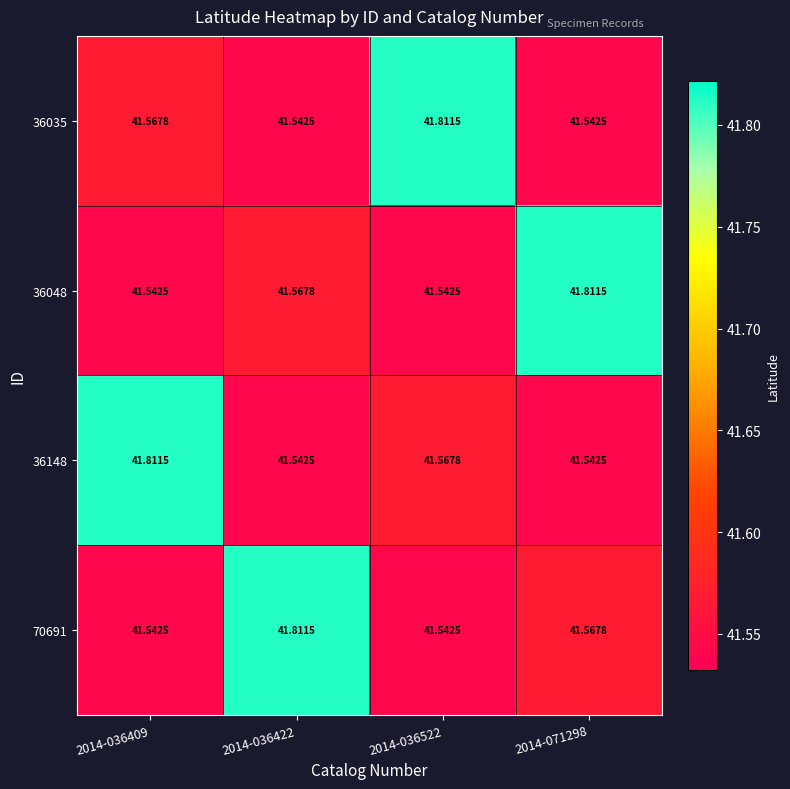

Is the value of 36048 at 2014-036422 greater than the value of 36148 at 2014-036409?

No